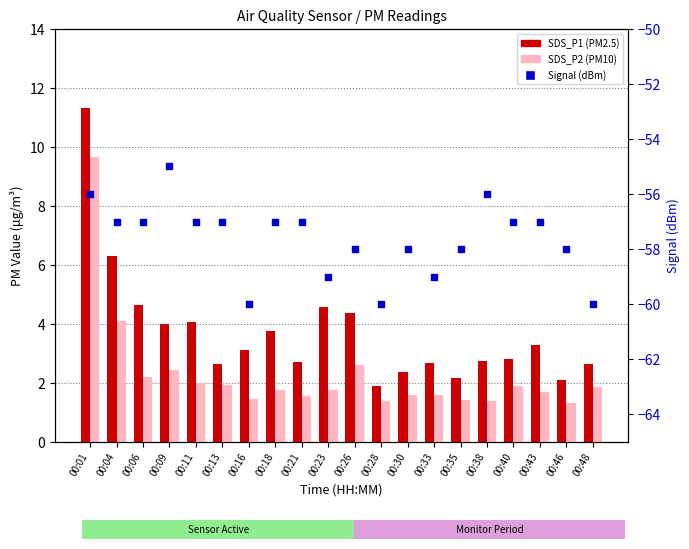

At how many categories does at least one series exceed -52?

20